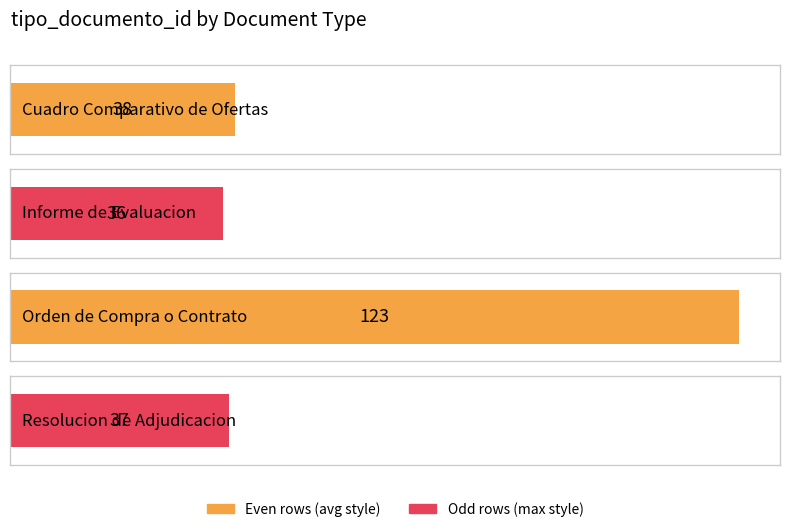

Which label corresponds to the smallest value in the chart?

Informe de Evaluacion